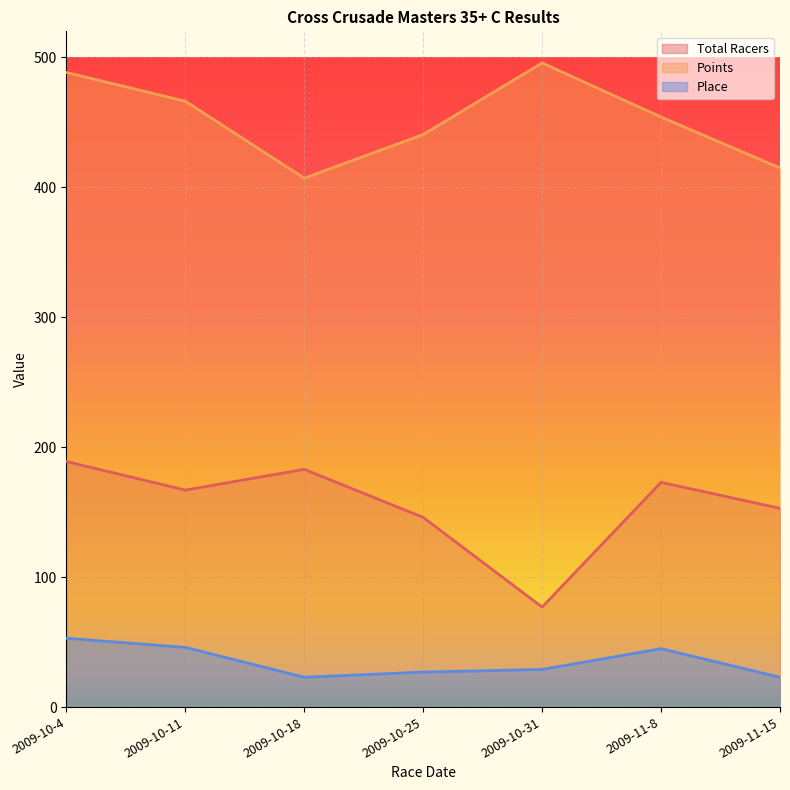

What is the minimum value for Points?

407.0